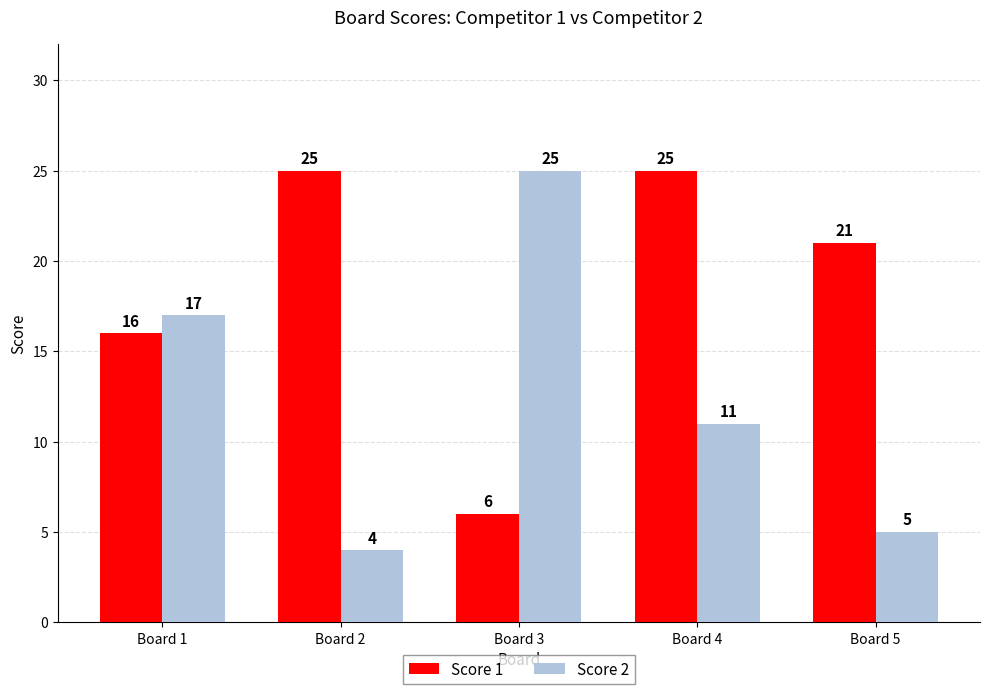

What is the difference between the highest and lowest values at Board 5?

16